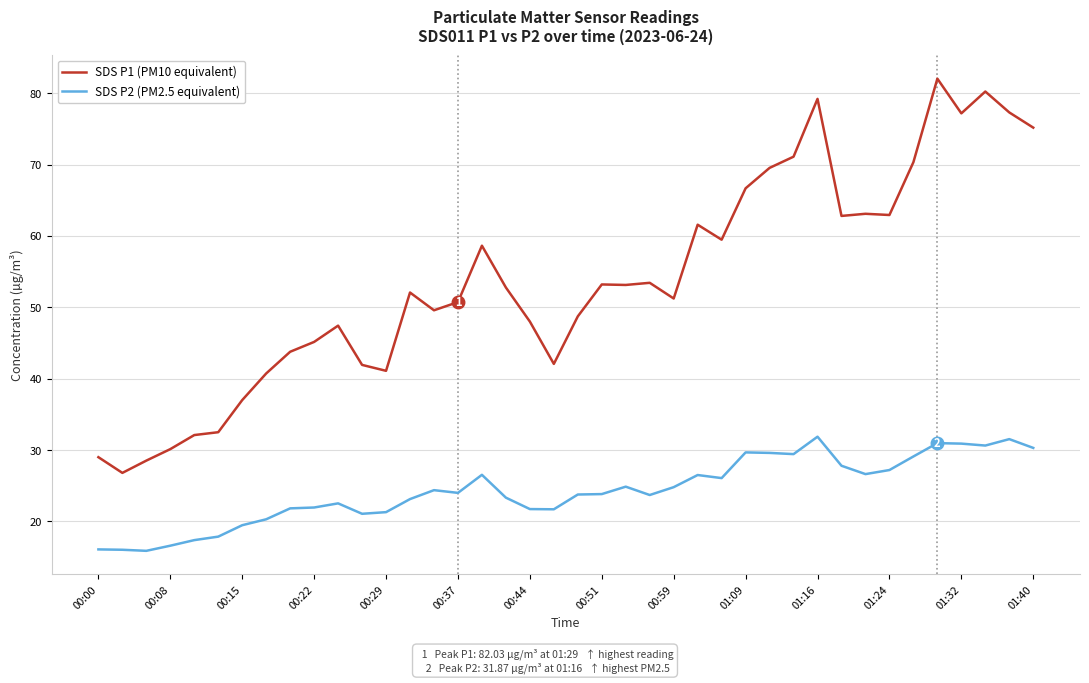

Which series has the largest total across all categories?

SDS P1 (PM10 equivalent)